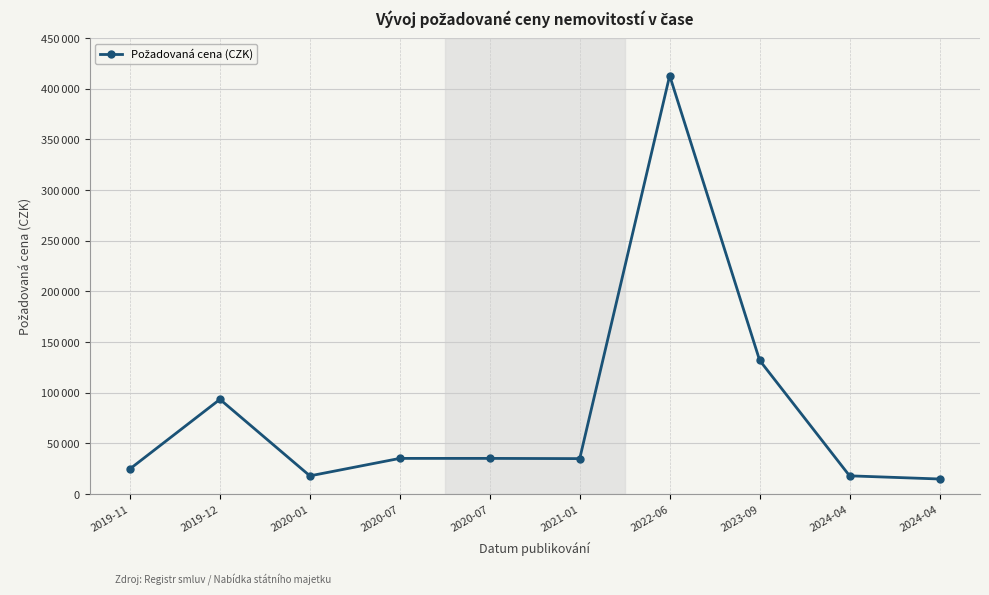

Does the chart have visible grid lines?

Yes